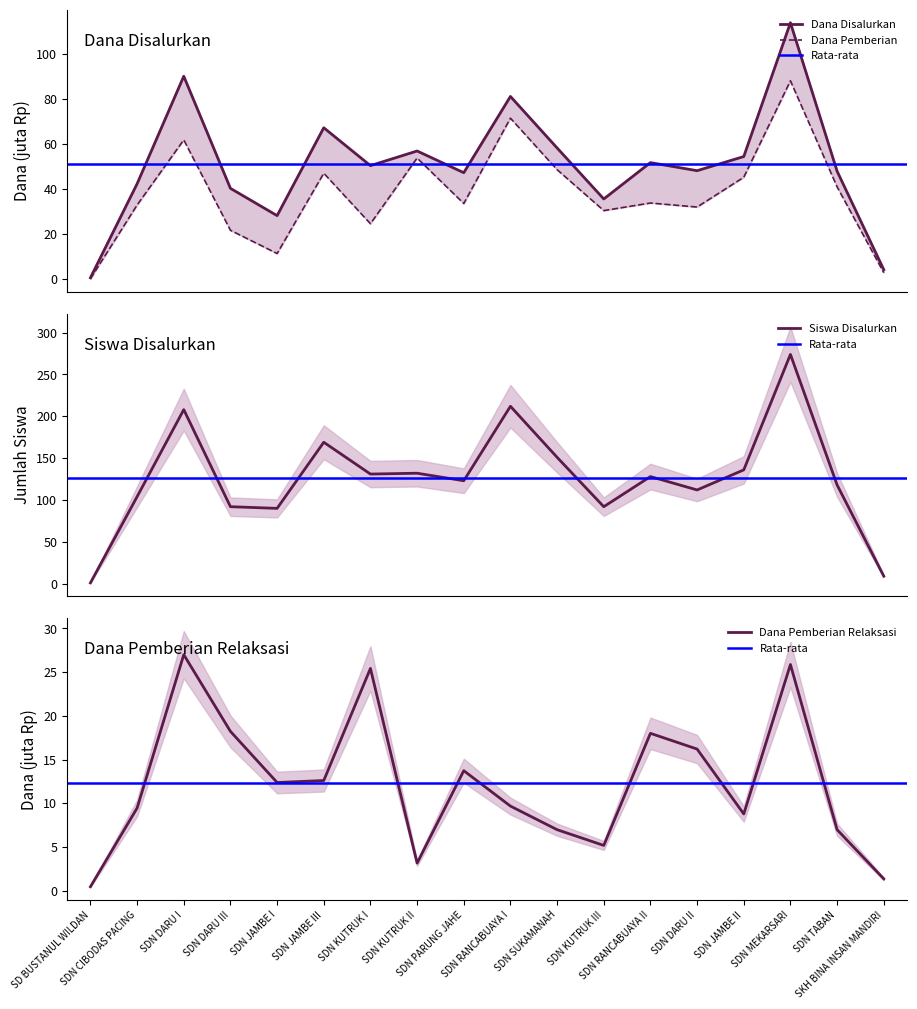

What is the difference between the Dana Disalurkan values at SDN PARUNG JAHE and SDN DARU I?

43.0